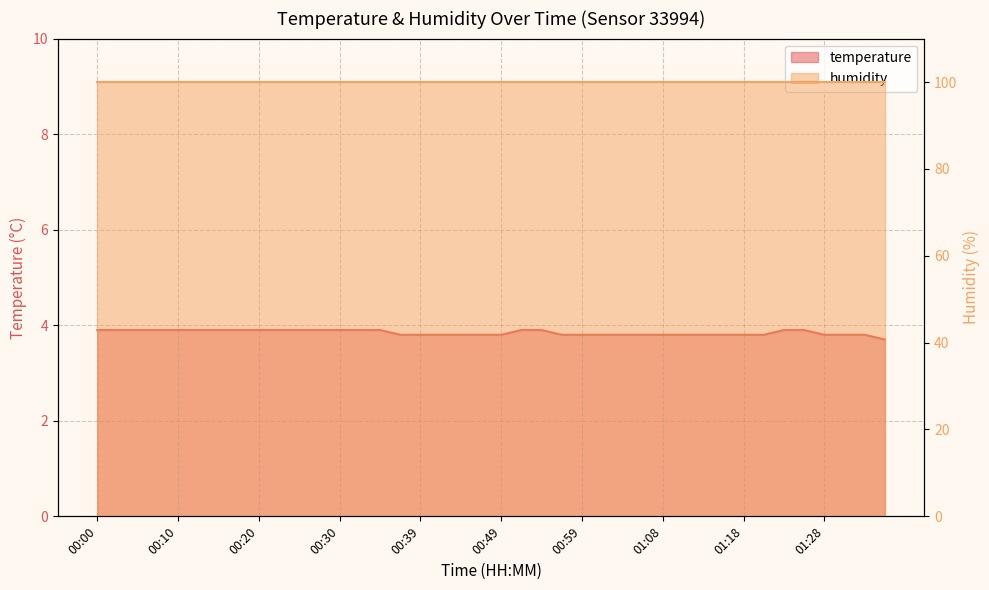

What is the label of the 1st point from the left?

00:00